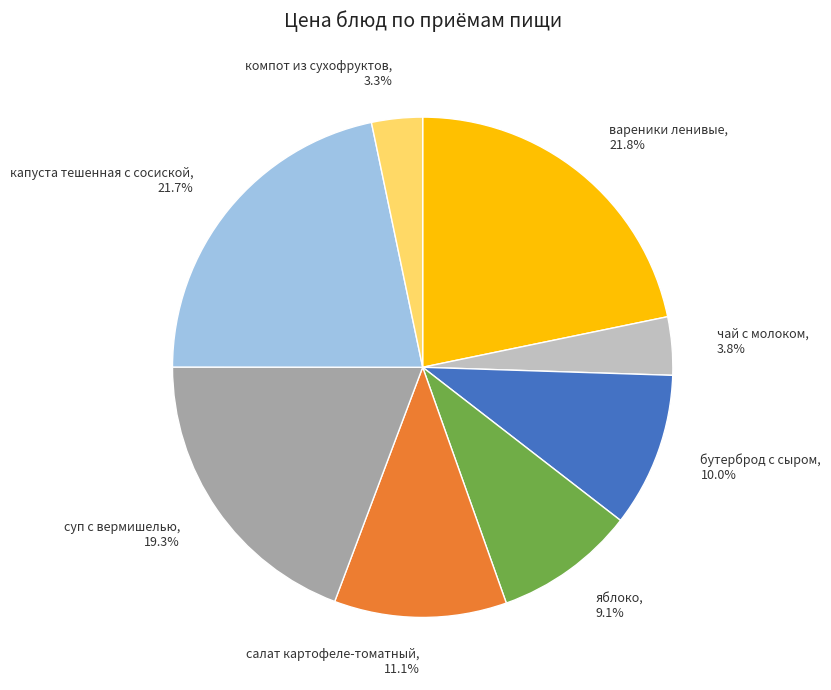

Which has a higher value, бутерброд с сыром or яблоко?

бутерброд с сыром